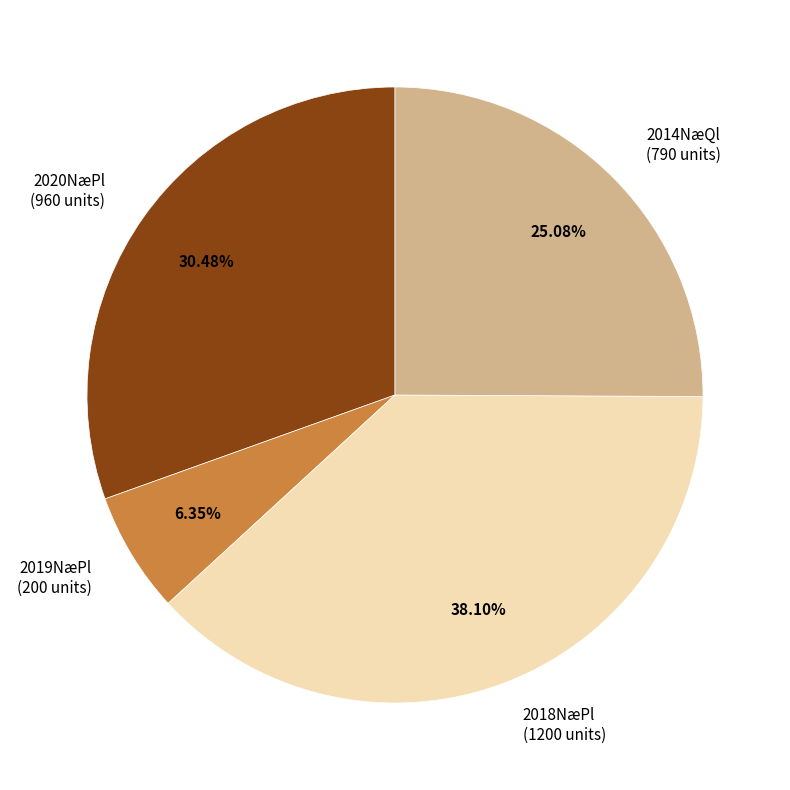

Which category has the smallest portion of the pie?

2019NæPl